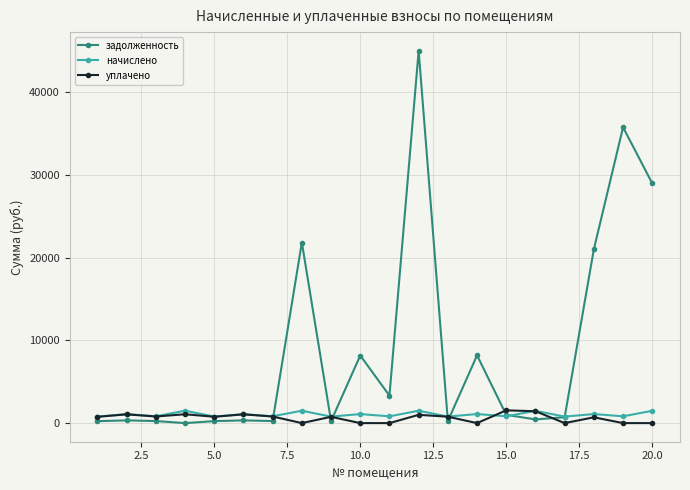

What are all the series names shown in the legend?

задолженность, начислено, уплачено